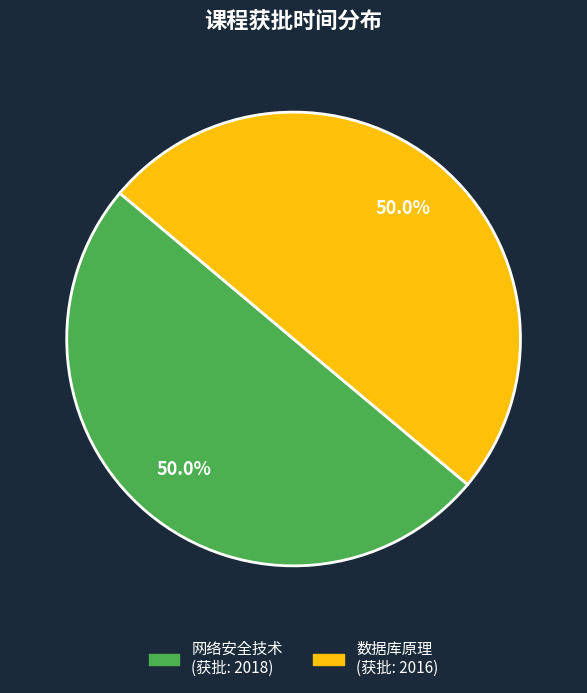

Is it true that 网络安全技术 is 44% of the pie?

False